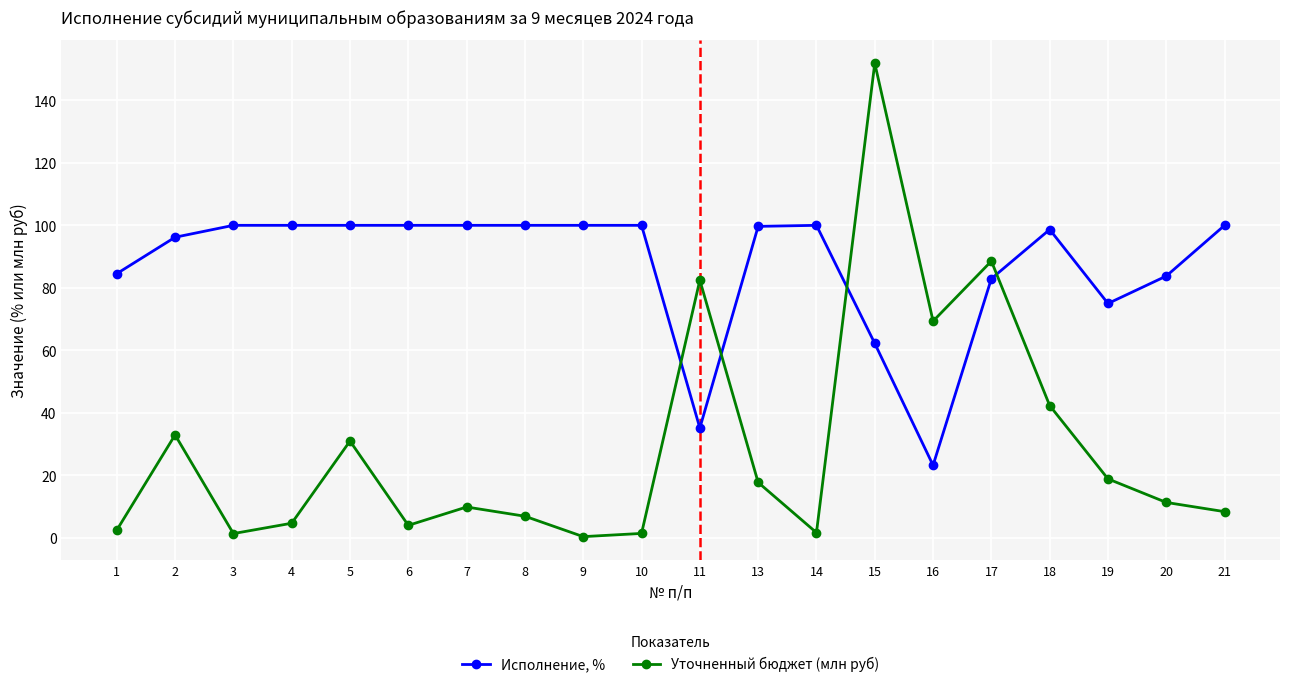

How many times do Уточненный бюджет (млн руб) and Исполнение, % cross each other?

4